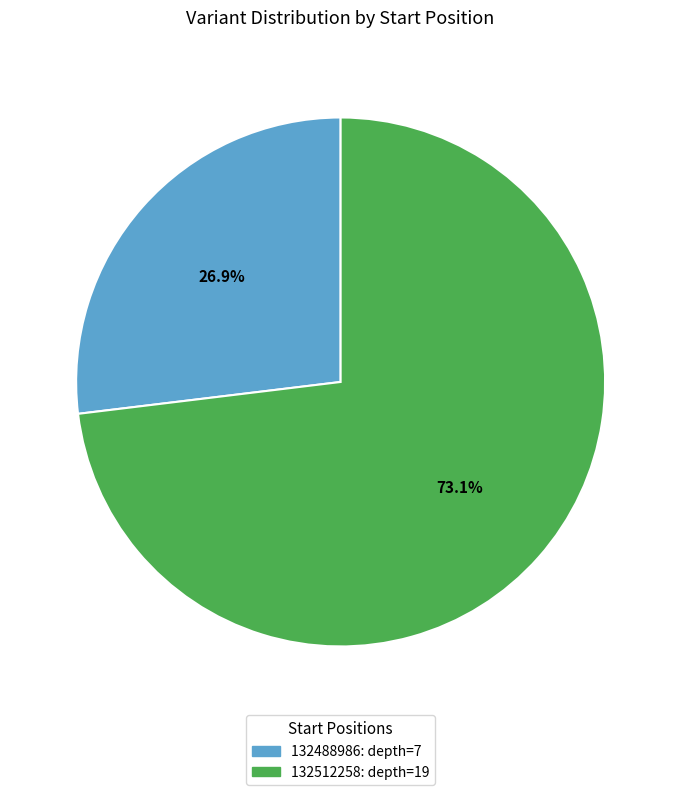

Rank the categories by value from lowest to highest.

132488986, 132512258